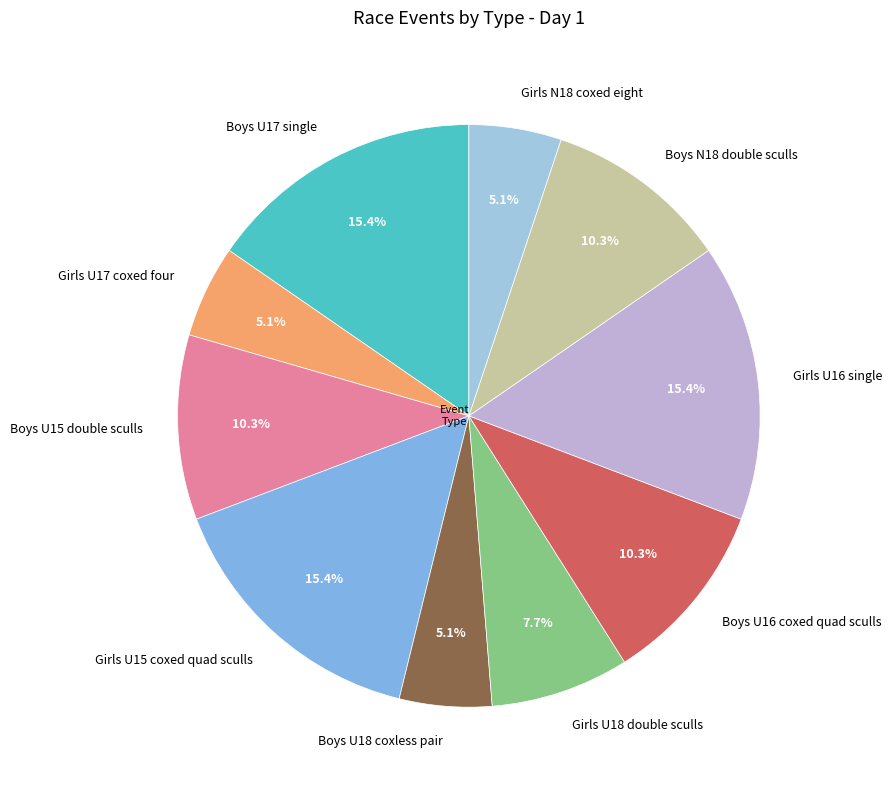

What is the ratio of the value at Boys U17 single to the value at Girls U15 coxed quad sculls?

1.0